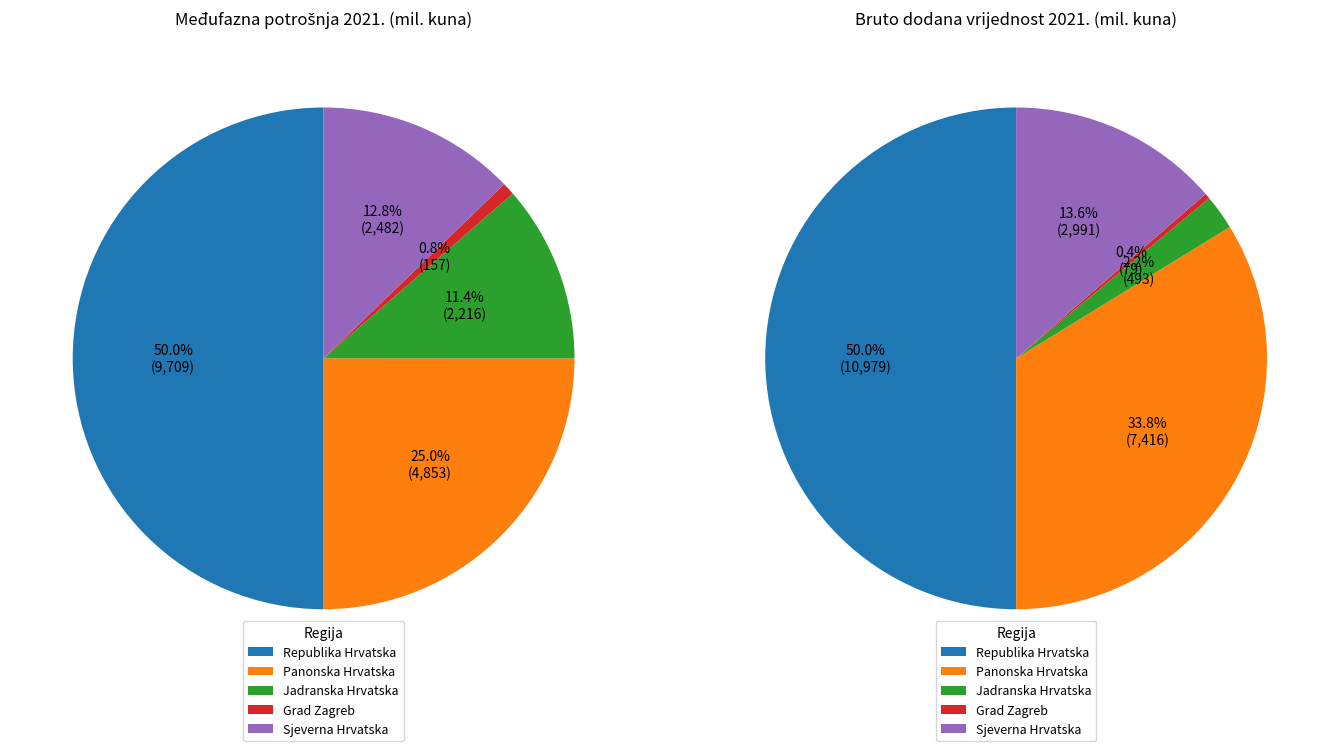

Is the sum of Republika Hrvatska and Panonska Hrvatska greater than half?

Yes